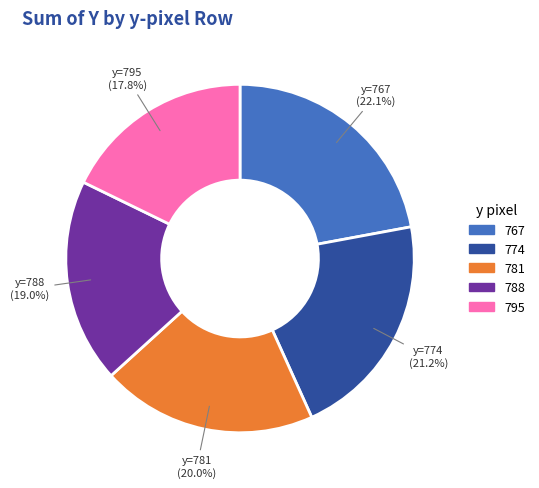

Is there a majority slice in this chart?

No